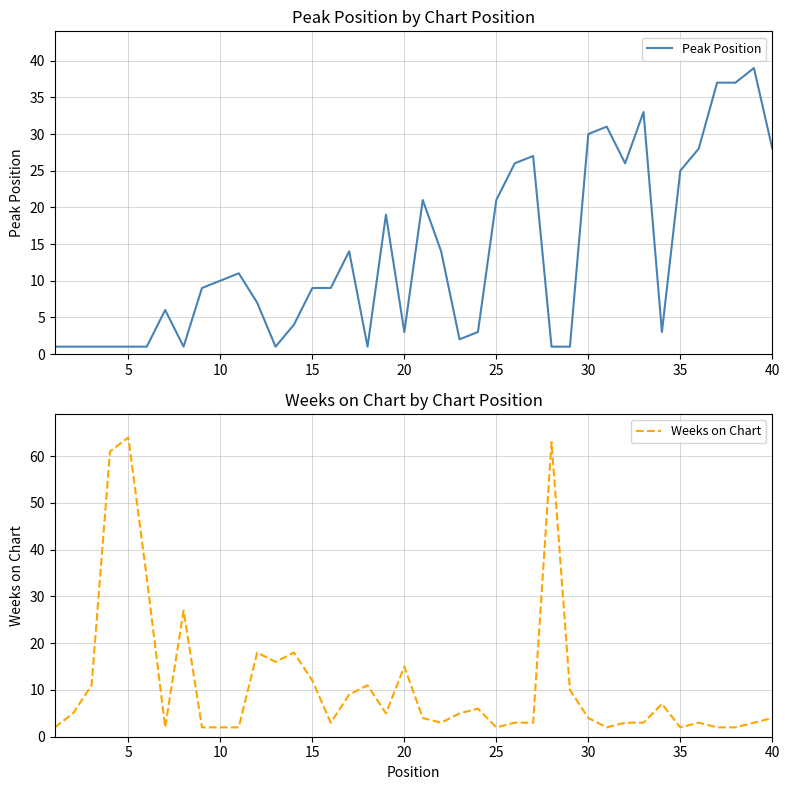

Which series has the largest total across all categories?

Peak Position